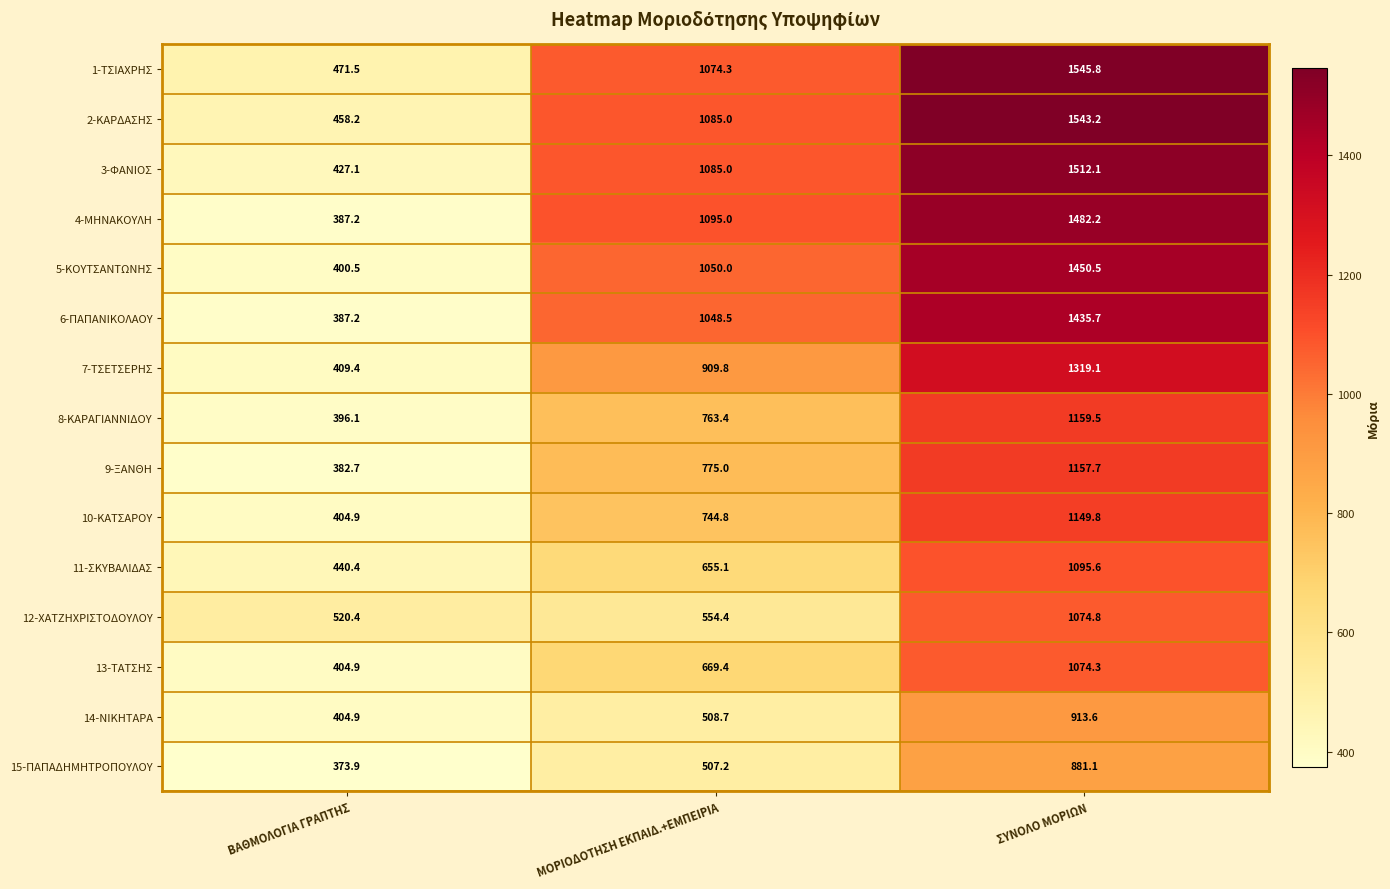

Which category has the lowest value across all series?

ΒΑΘΜΟΛΟΓΙΑ ΓΡΑΠΤΗΣ